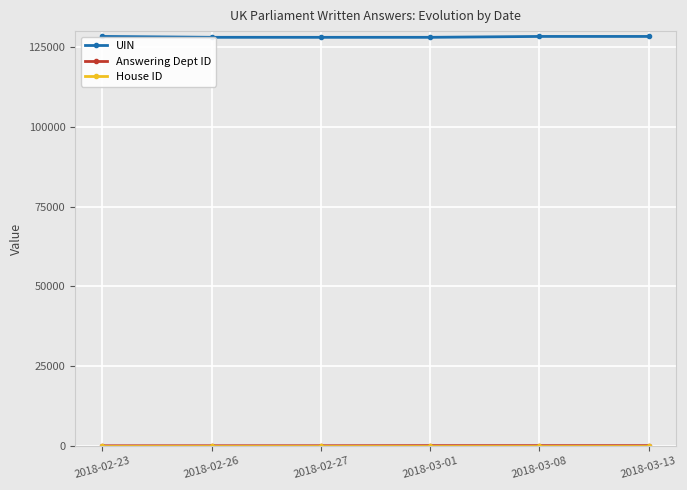

What is the maximum value shown in the chart?

128333